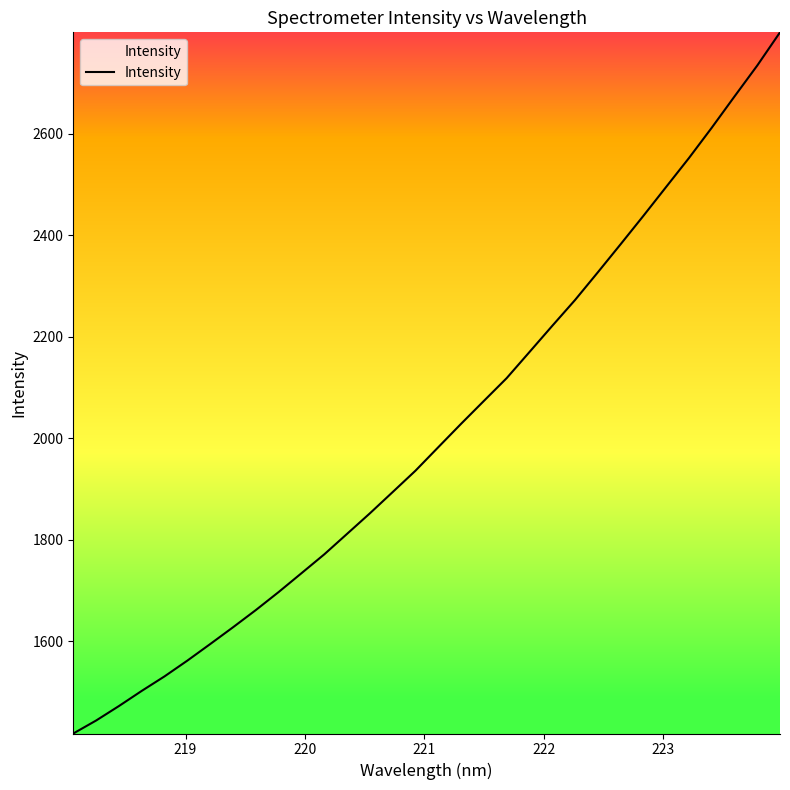

What is the difference between the maximum and minimum values?

1381.2